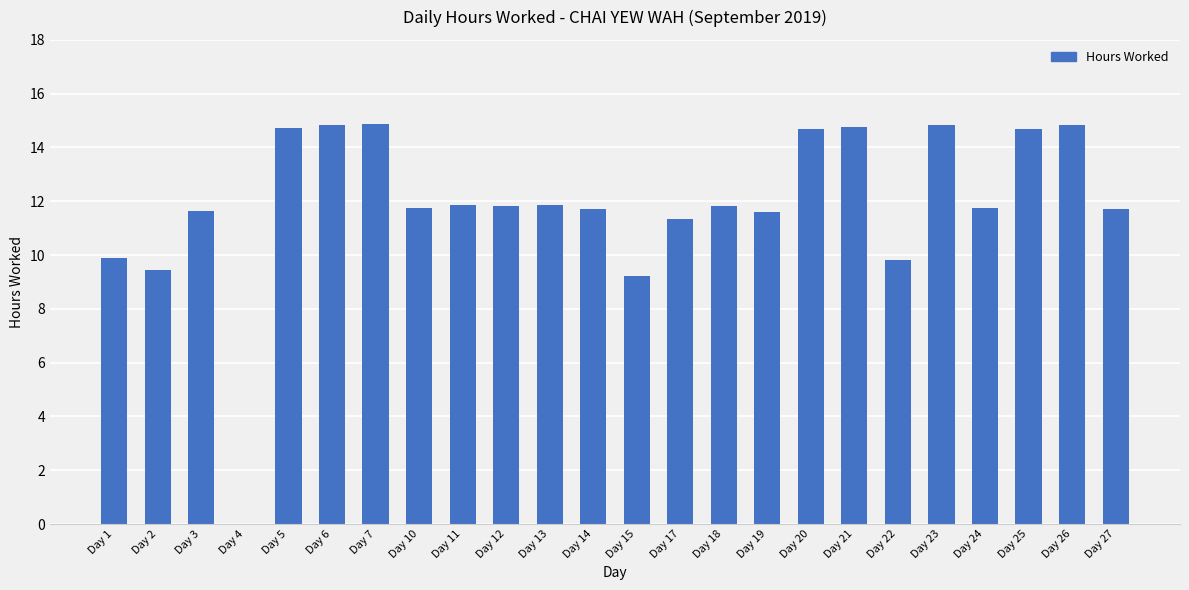

What is the greatest value displayed?

14.9